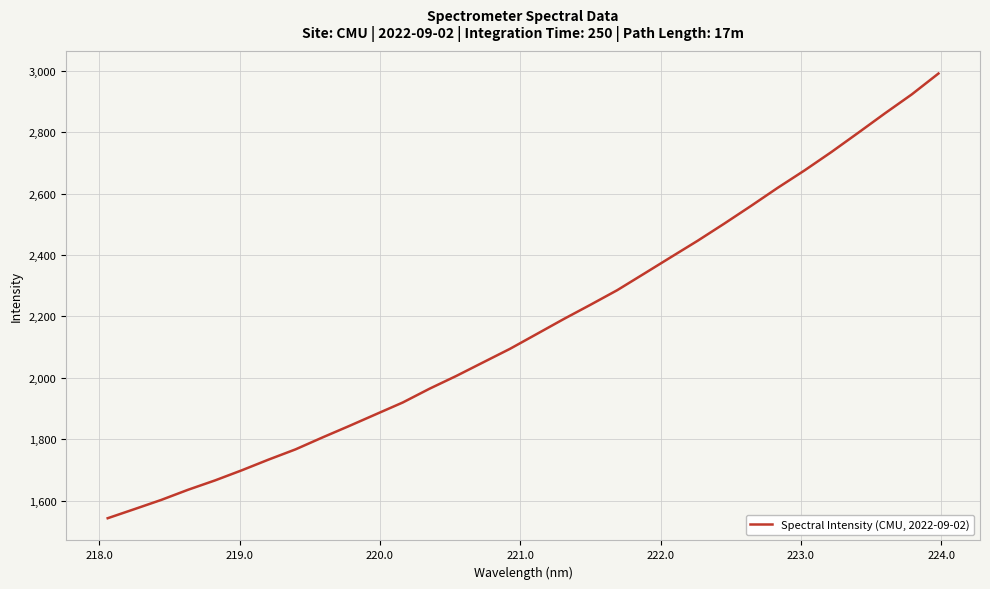

What is the maximum value shown in the chart?

2990.5